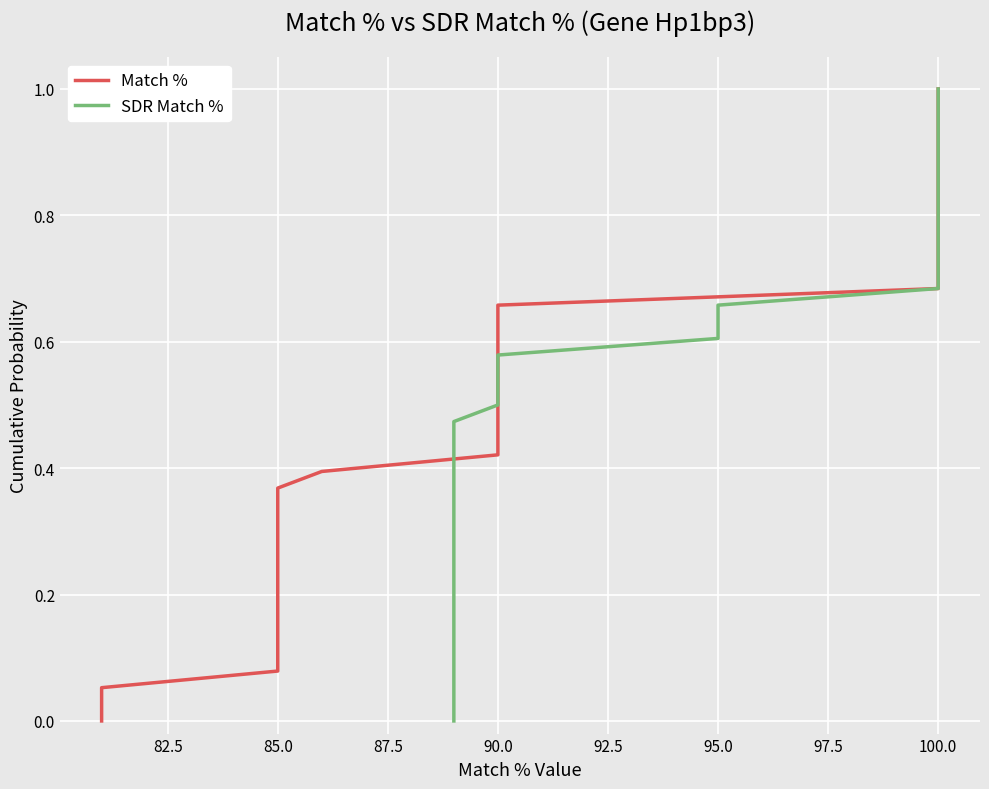

The Match % series shows 1.2 at 100.0. True or false?

False